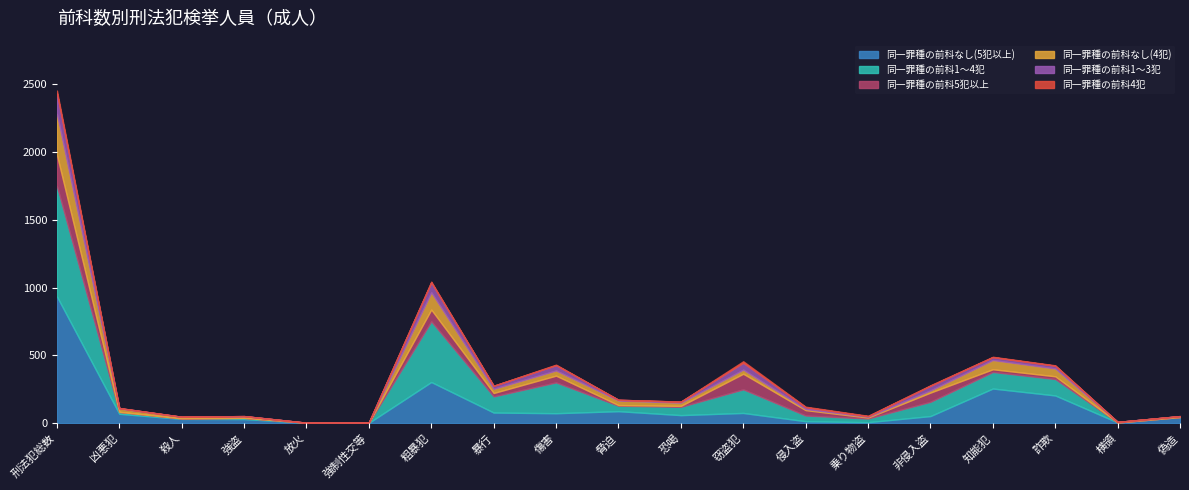

What position from the right is 凶悪犯?

18